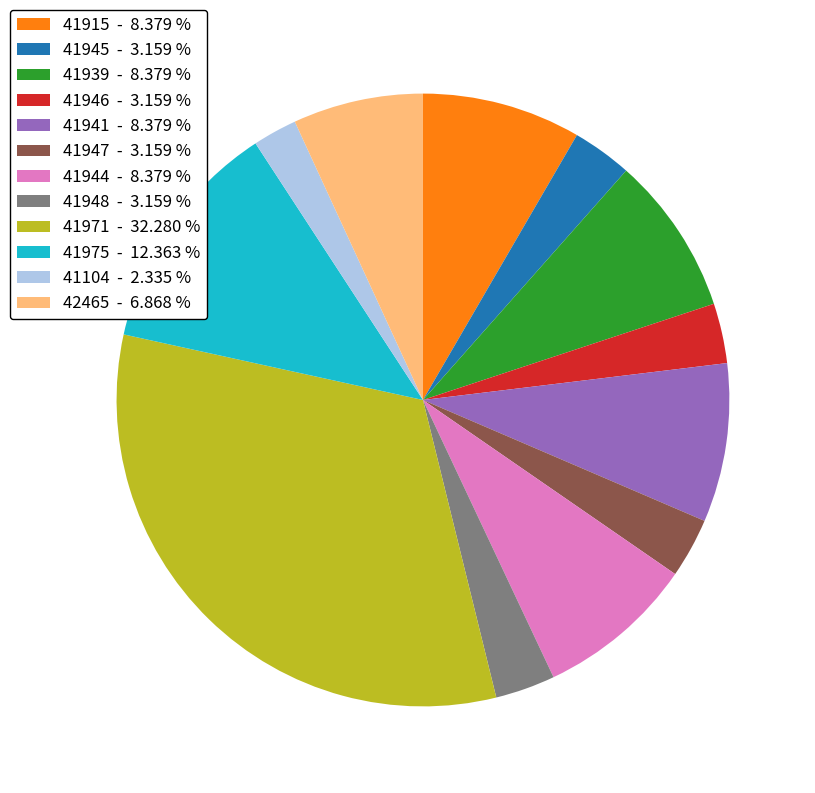

Is the sum of 41975 - 12.363 % and 41945 - 3.159 % greater than half?

No